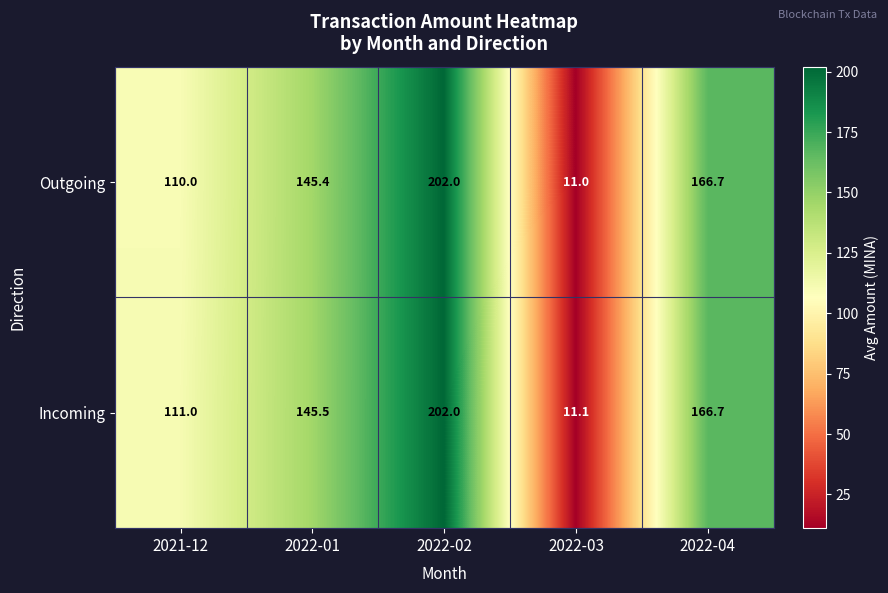

At which label does Incoming reach its peak?

2022-02